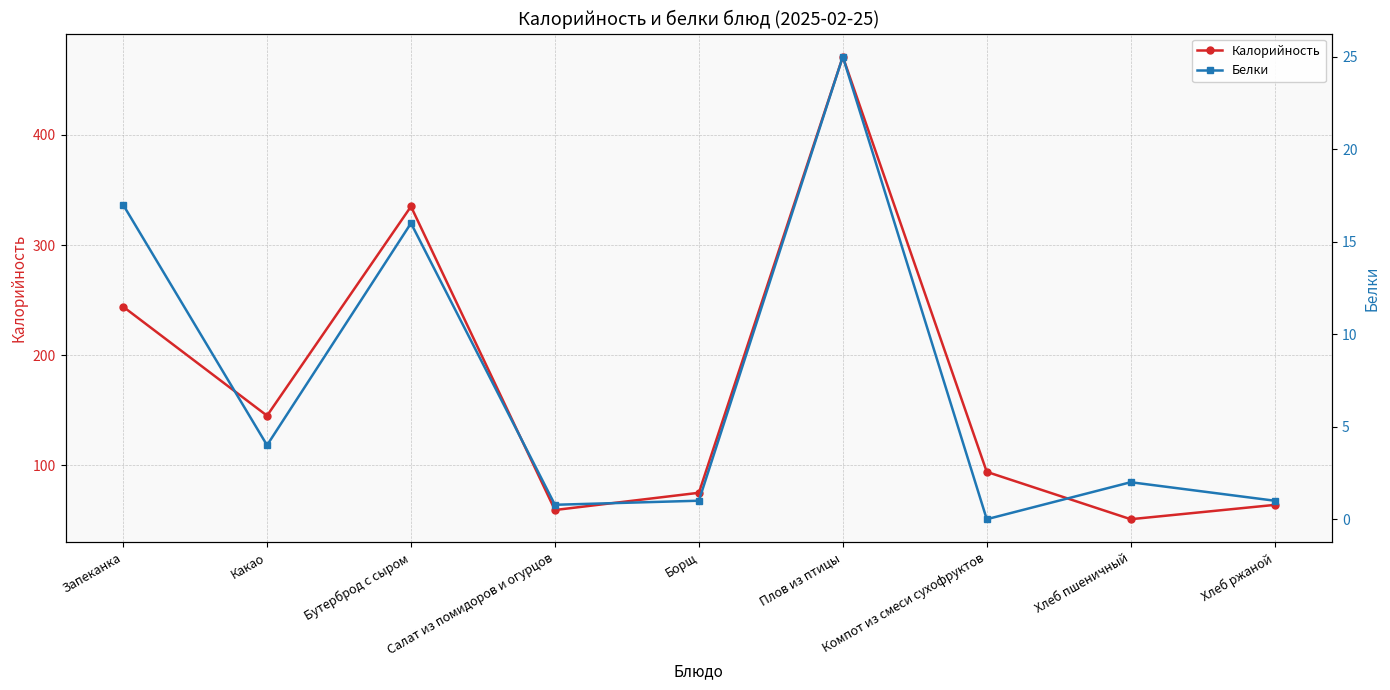

What is the label of the 2nd point from the left?

Какао